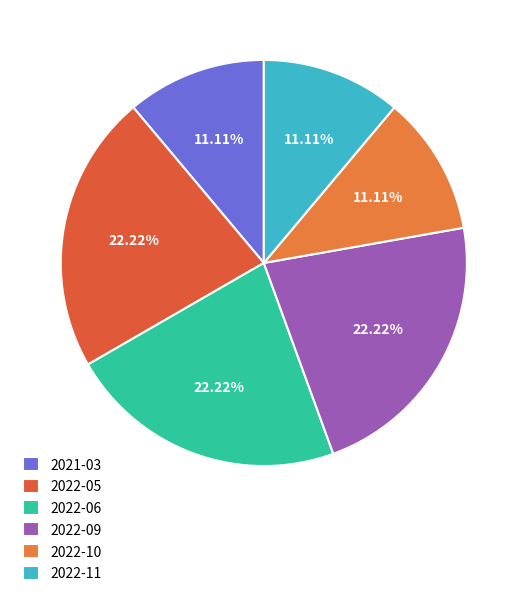

Count the number of slices in the pie.

6